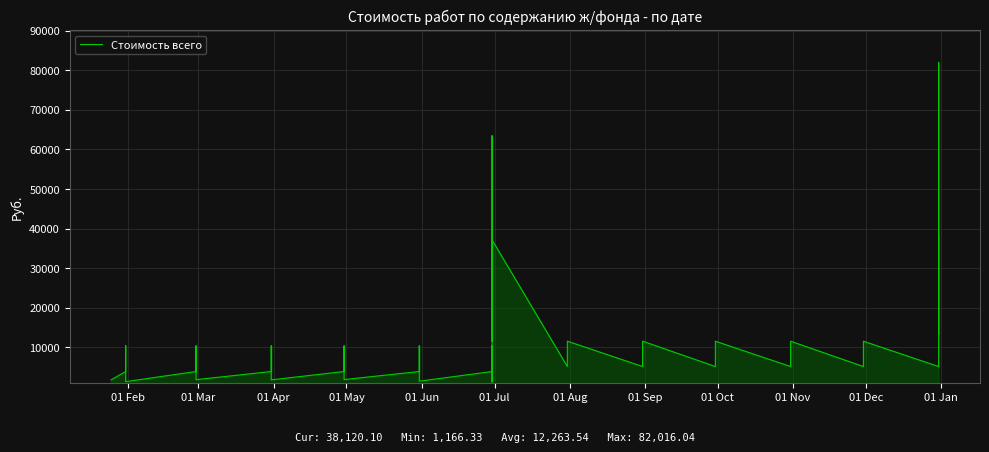

What is the approximate value at 01 Apr?

10336.8